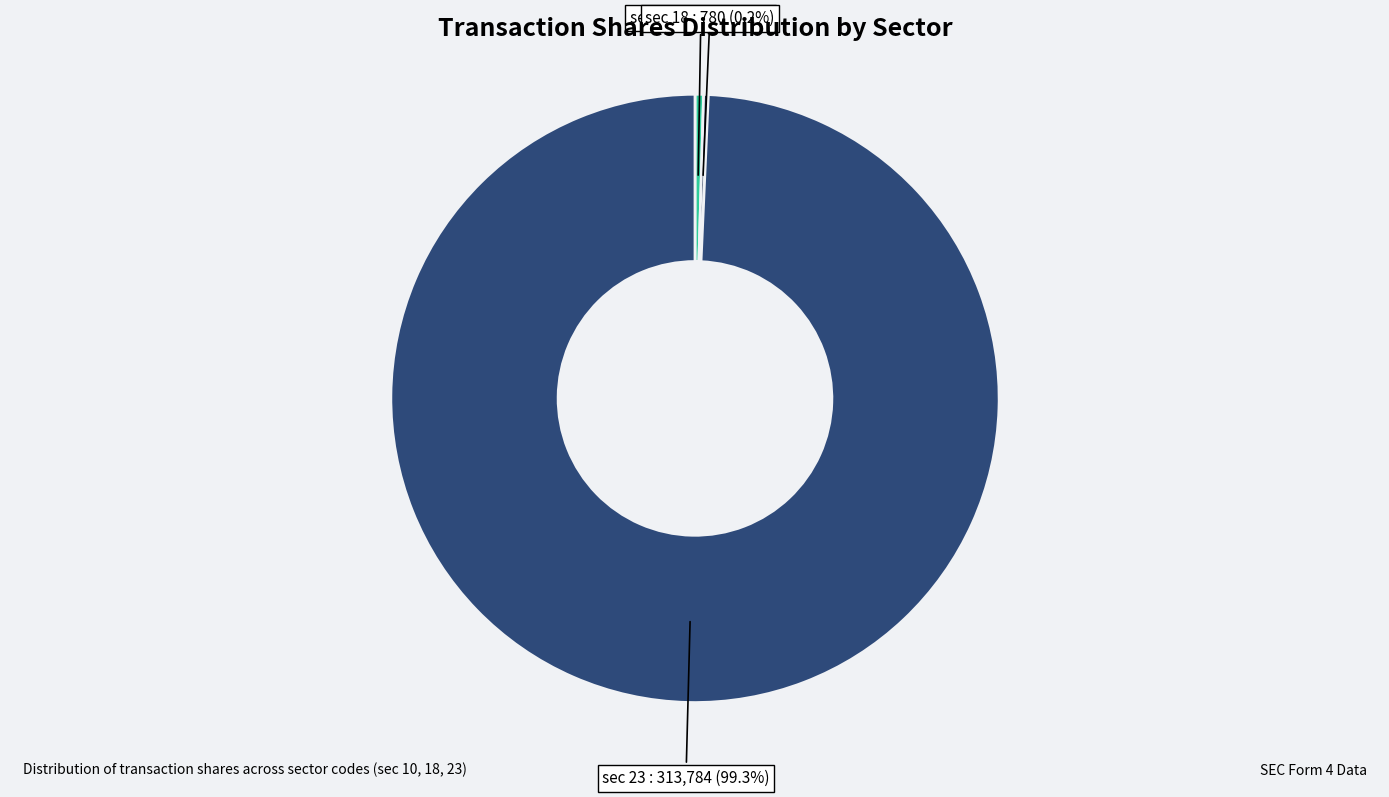

To the nearest percent, what is the average slice percentage?

33%